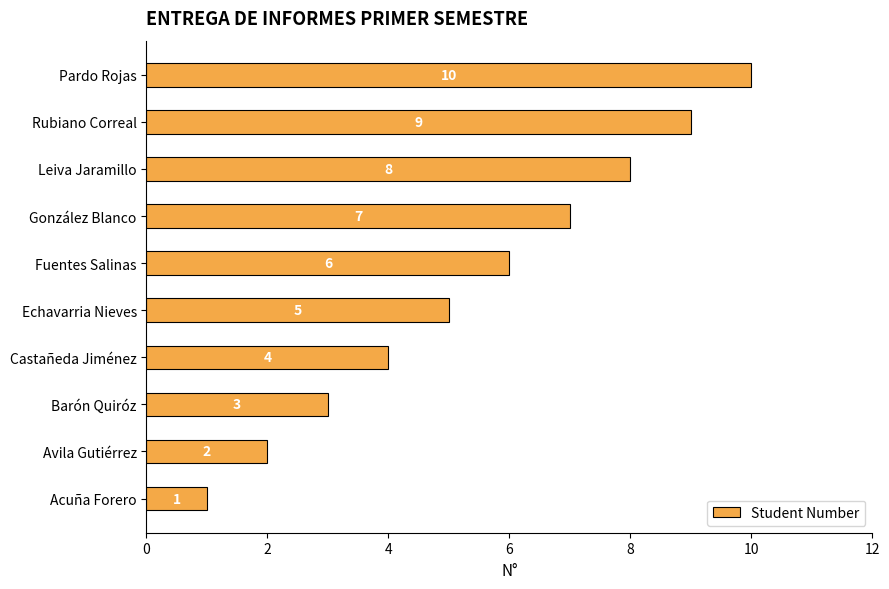

Approximately how many times larger is the value at Leiva Jaramillo compared to Castañeda Jiménez?

2.0